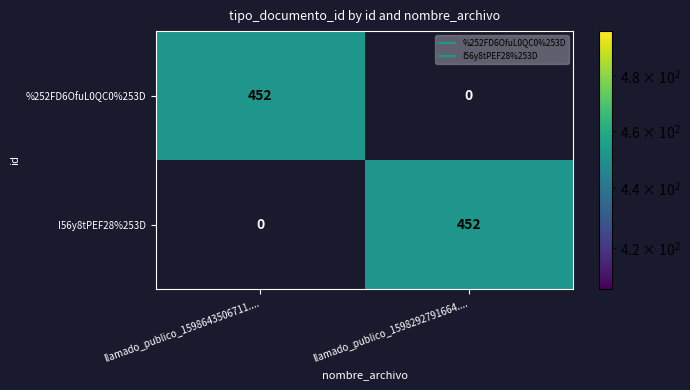

At which label does %252FD6OfuL0QC0%253D reach its peak?

llamado_publico_1598643506711....